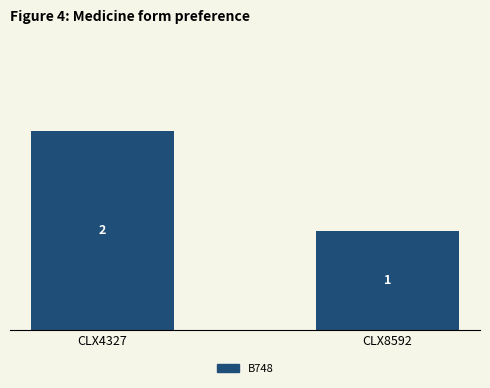

What value does the data have at CLX8592?

1